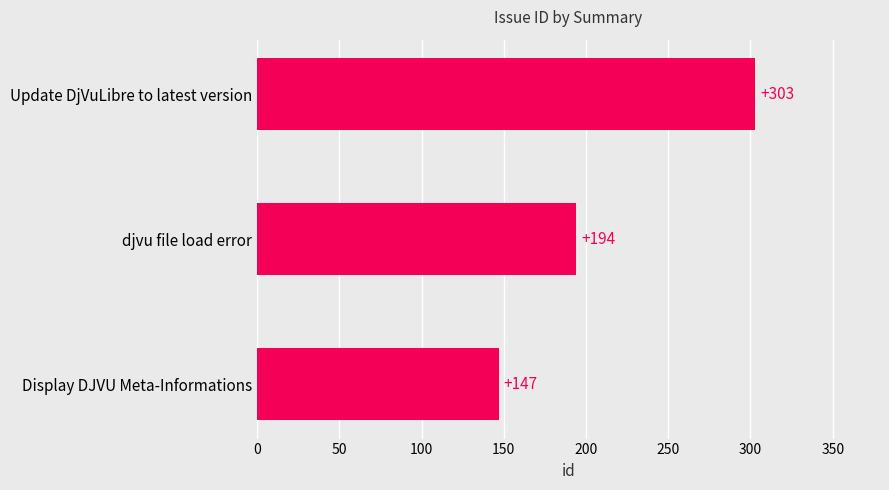

Reading bottom to top, extract all data points from this chart.

147	194	303